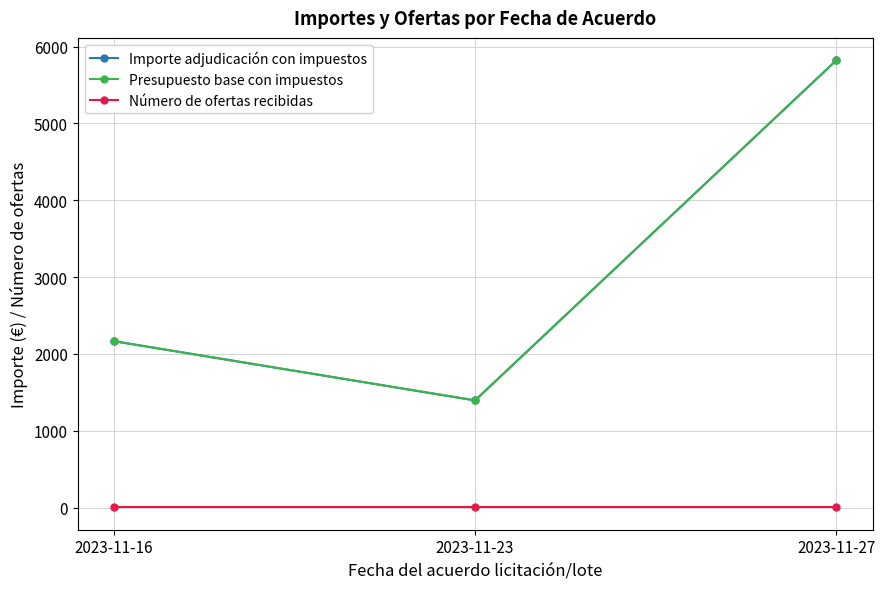

What is the value of the Presupuesto base con impuestos point at the 1st from the left?

2166.8